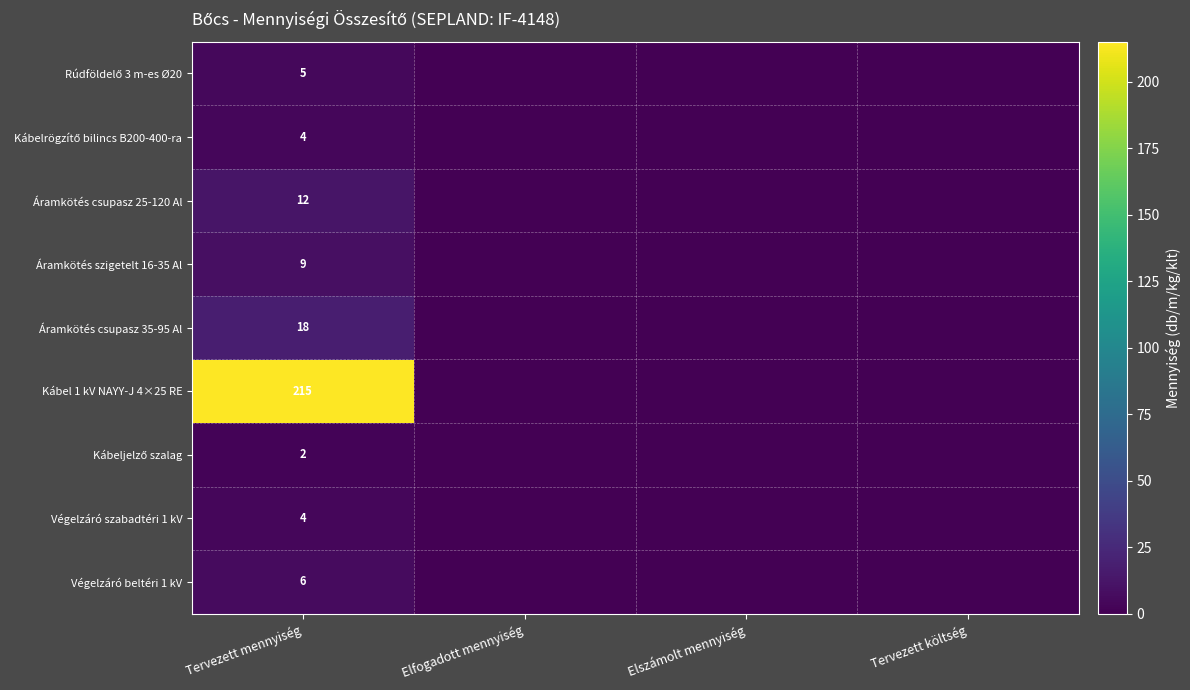

At which category is the sum across all series the highest?

Tervezett mennyiség